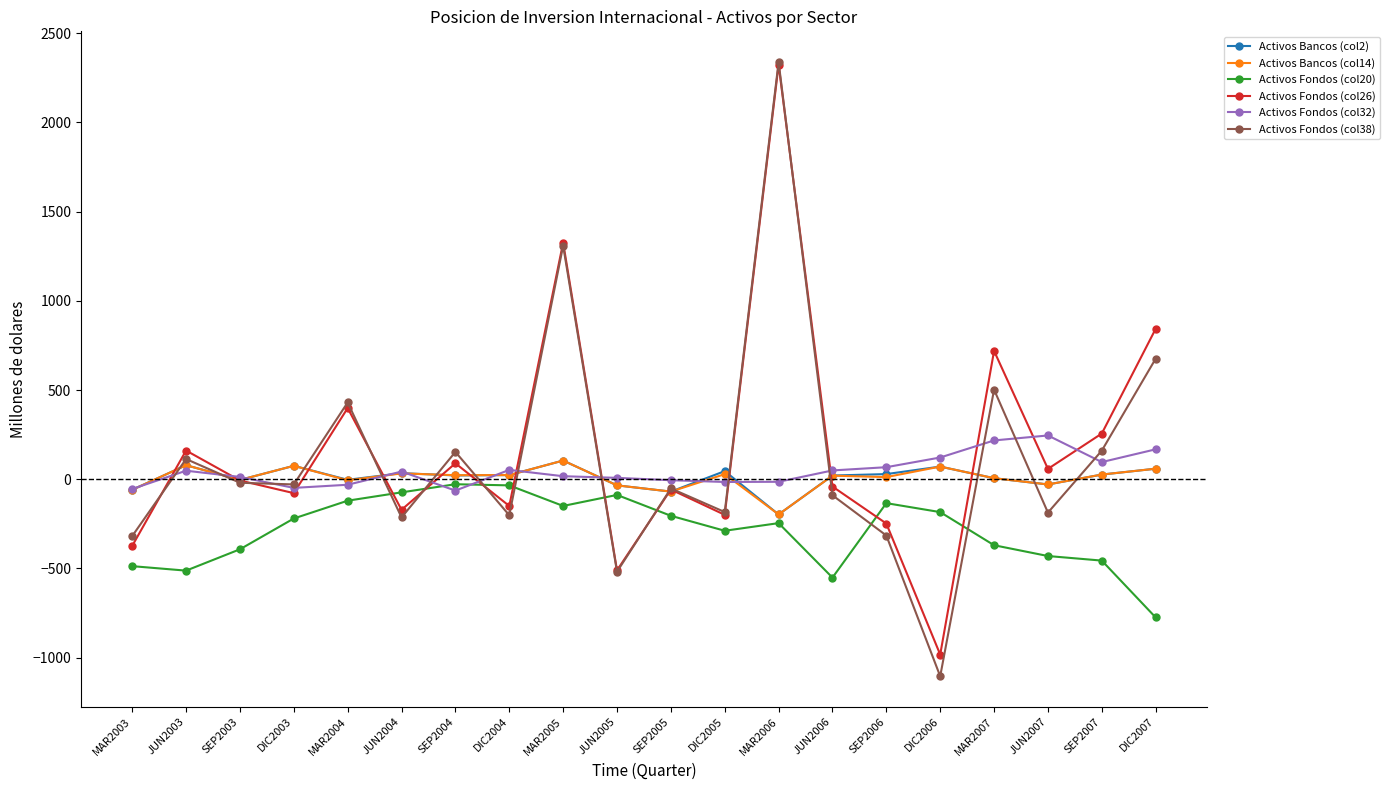

How many values in the Activos Bancos (col14) series exceed 22?

10